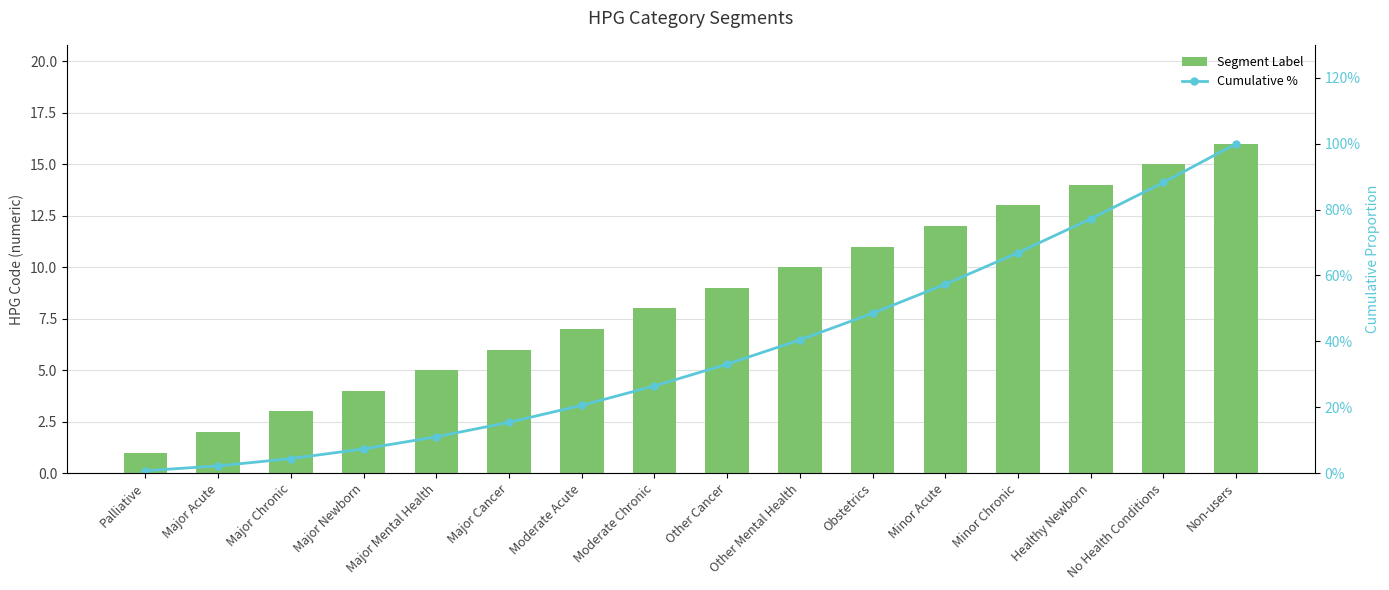

At how many categories does at least one series exceed 5?

11